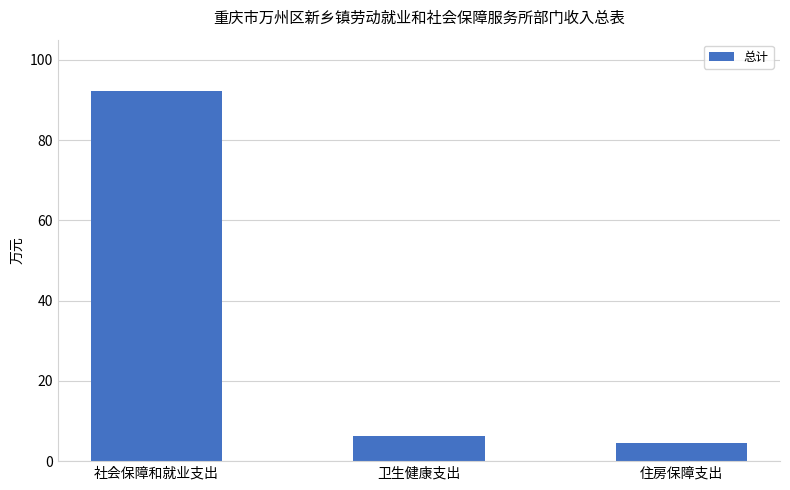

At which label does the data first exceed 6?

社会保障和就业支出